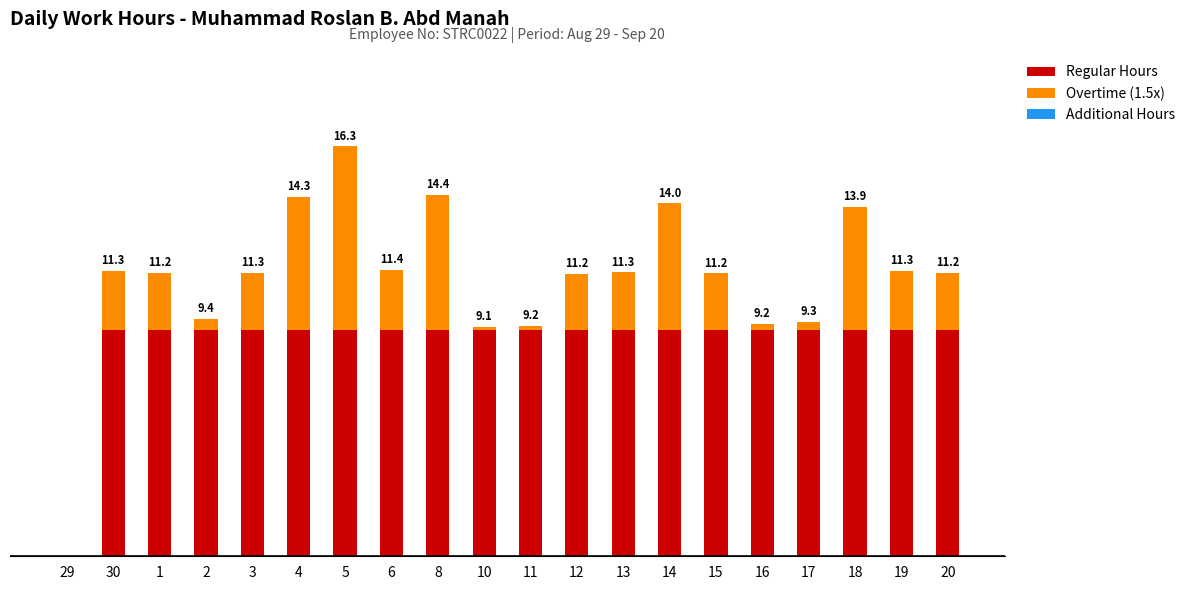

Count the number of categories in the chart.

20